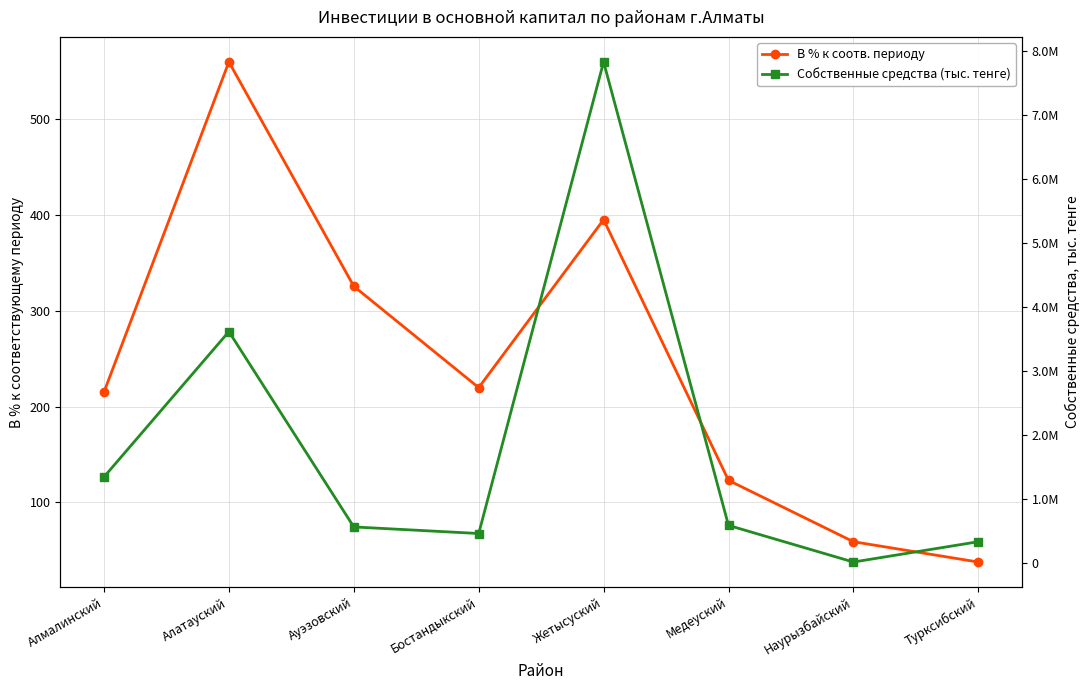

Which series has the largest range (max minus min)?

Собственные средства (тыс. тенге)